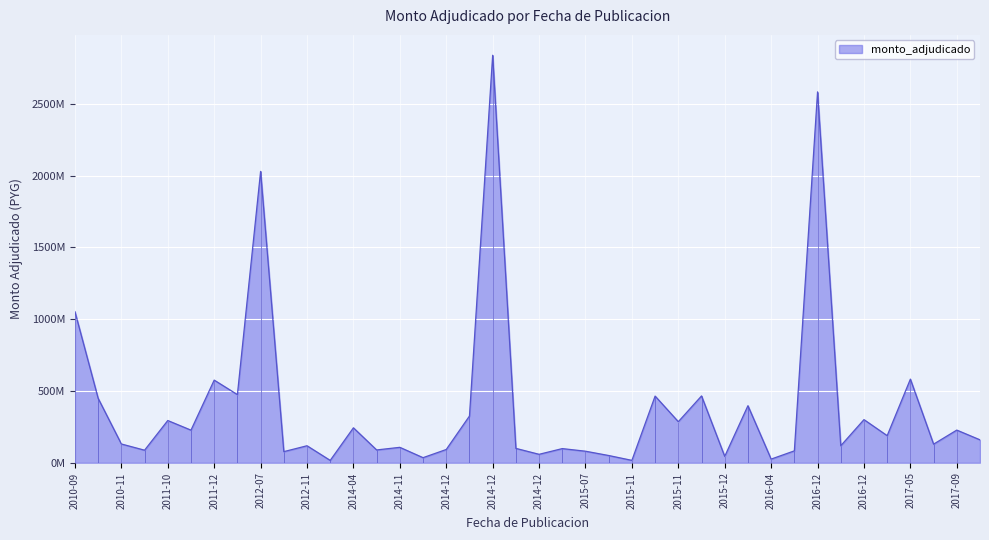

What is the label of the 17th point from the right?

2015-07